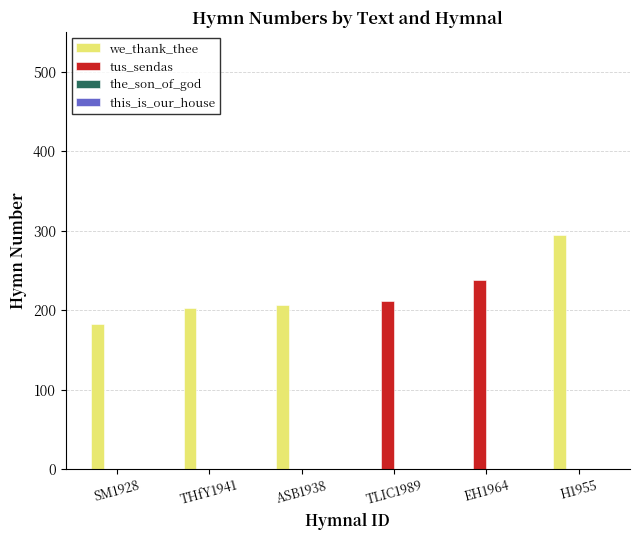

What is the sum of all tus_sendas values?

449